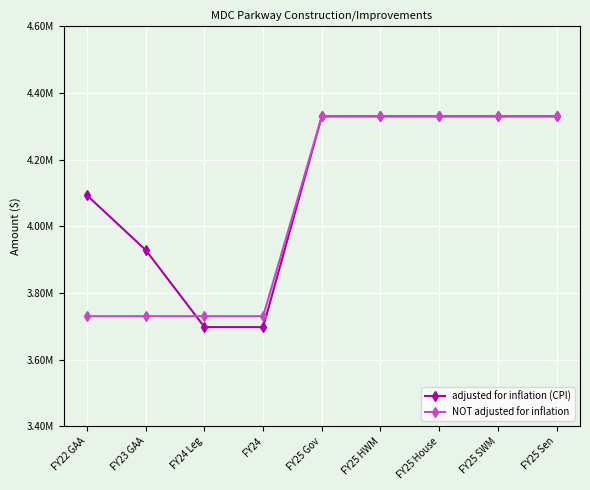

Does the chart have visible grid lines?

Yes